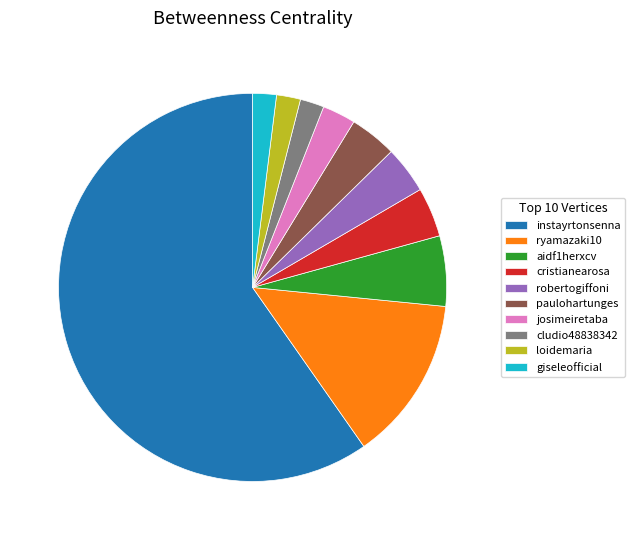

True or false: aidf1herxcv accounts for 19% of the total.

False